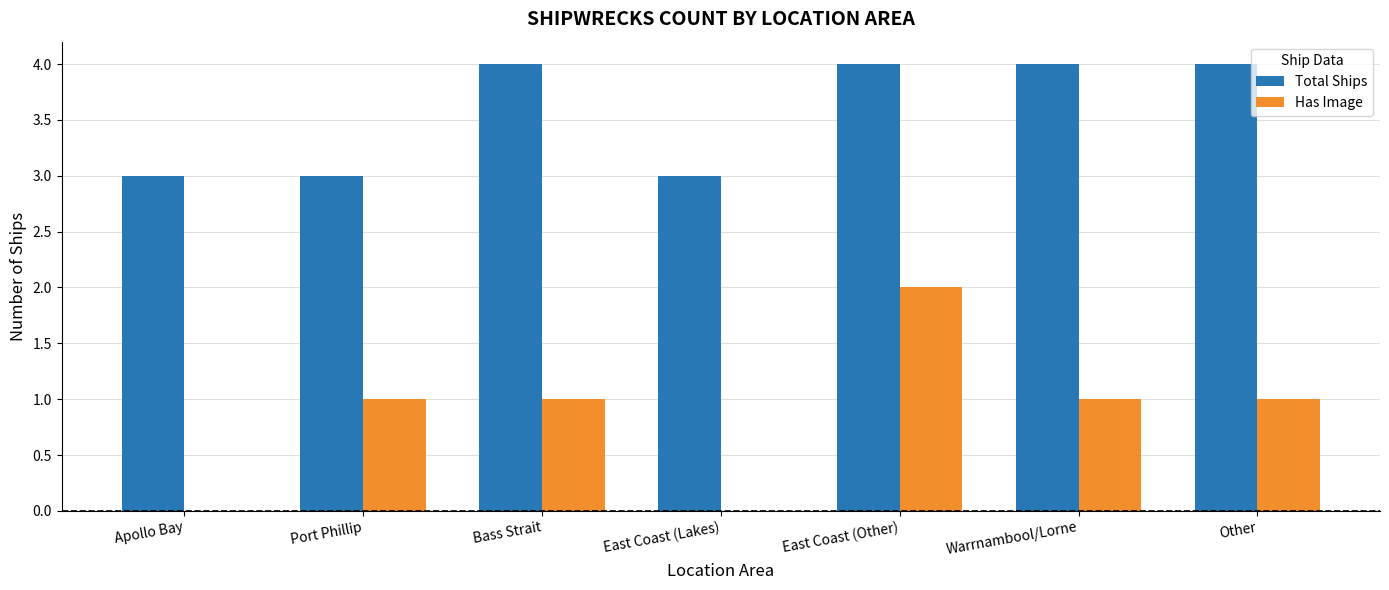

Which series has the largest range (max minus min)?

Has Image